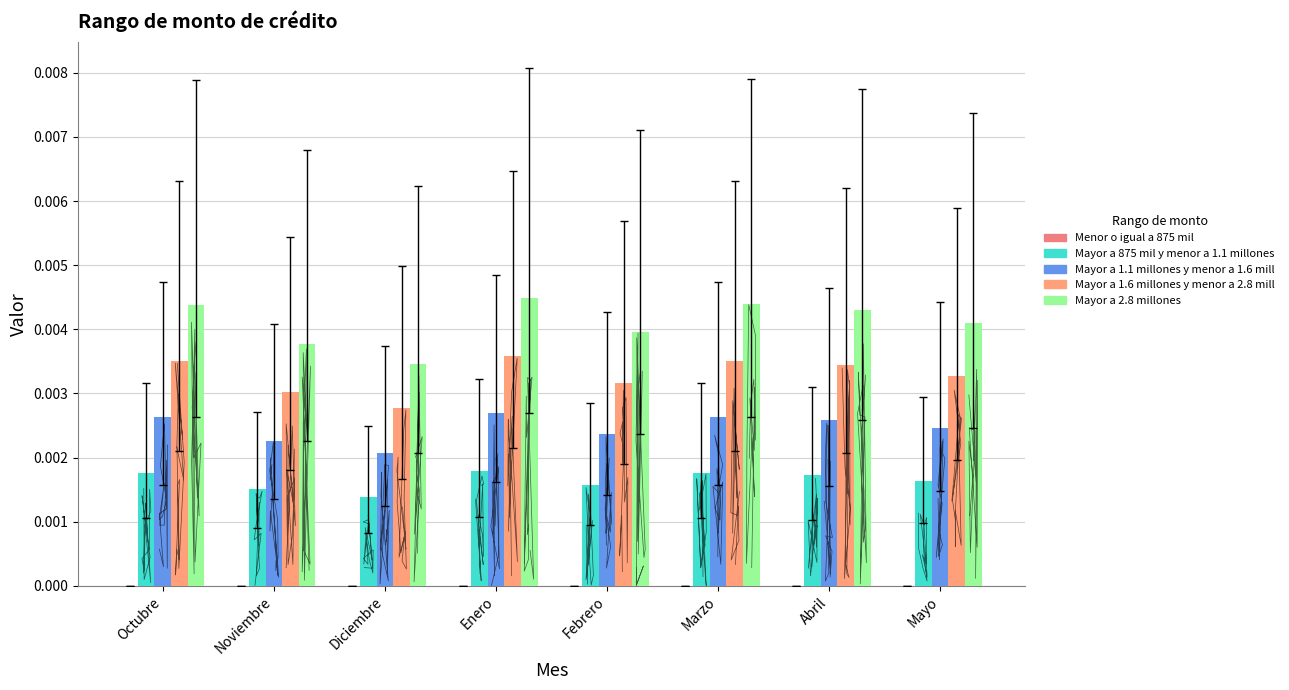

The value of Mayor a 2.8 millones at Octubre is 0.0. True or false?

True